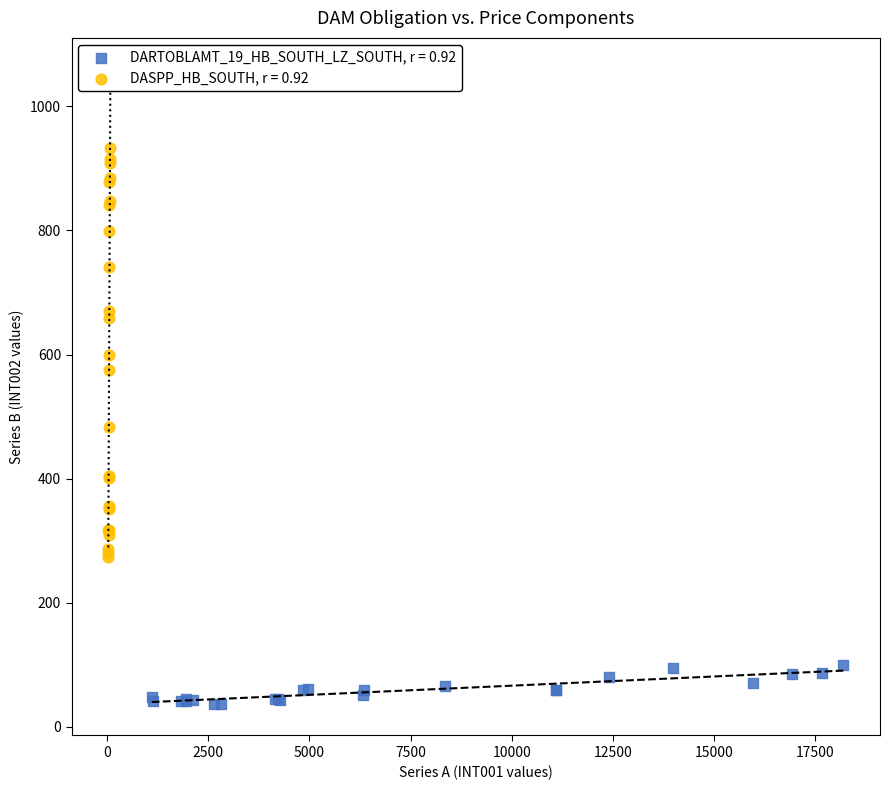

Which series contains the lowest Y value?

DARTOBLAMT_19_HB_SOUTH_LZ_SOUTH, r = 0.92